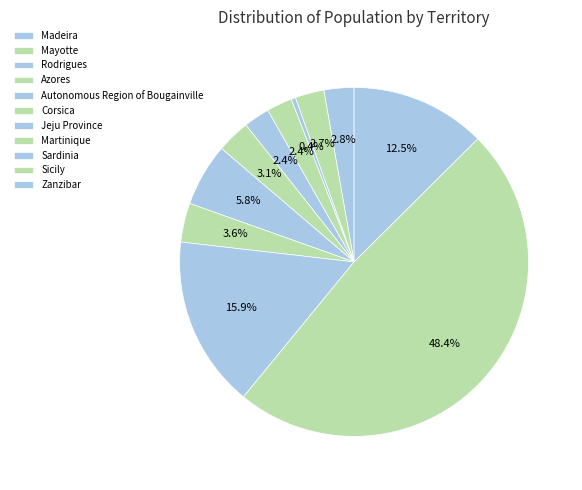

Is Sardinia the majority of the pie?

No